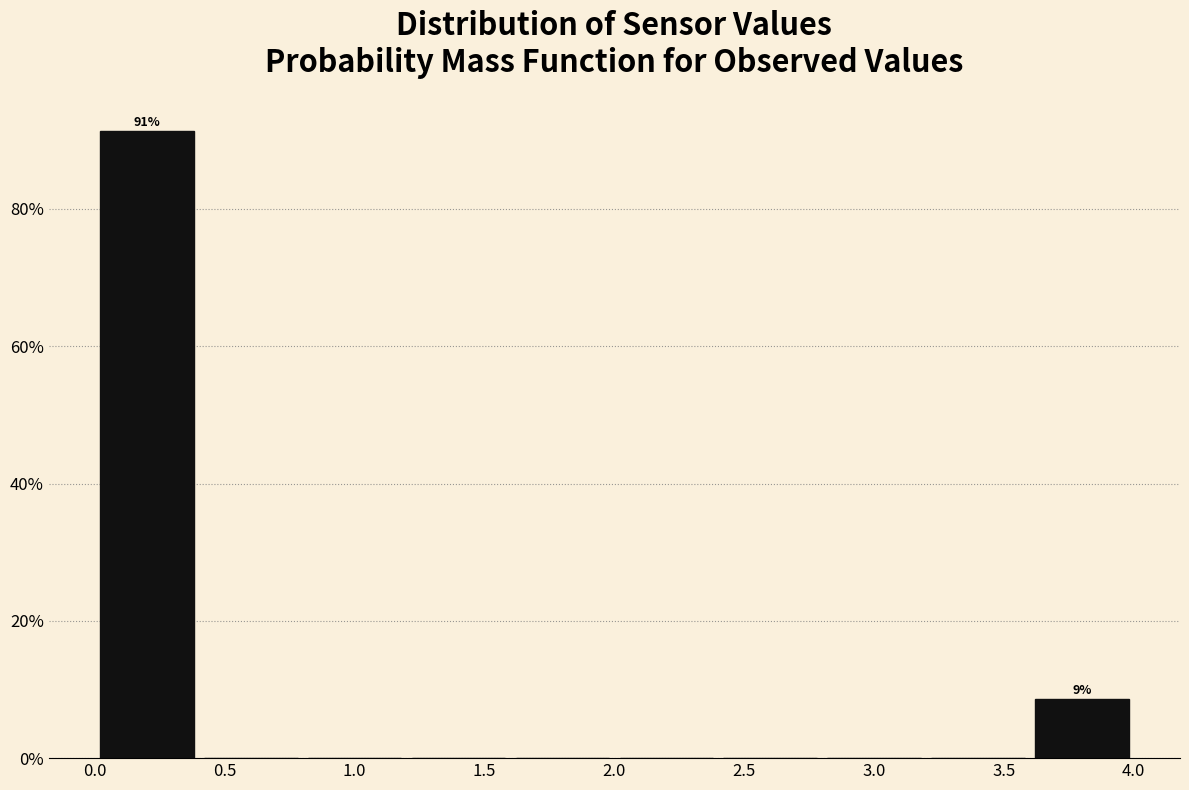

Over which range of the x-axis is the bar tallest?

0.0 to 0.4